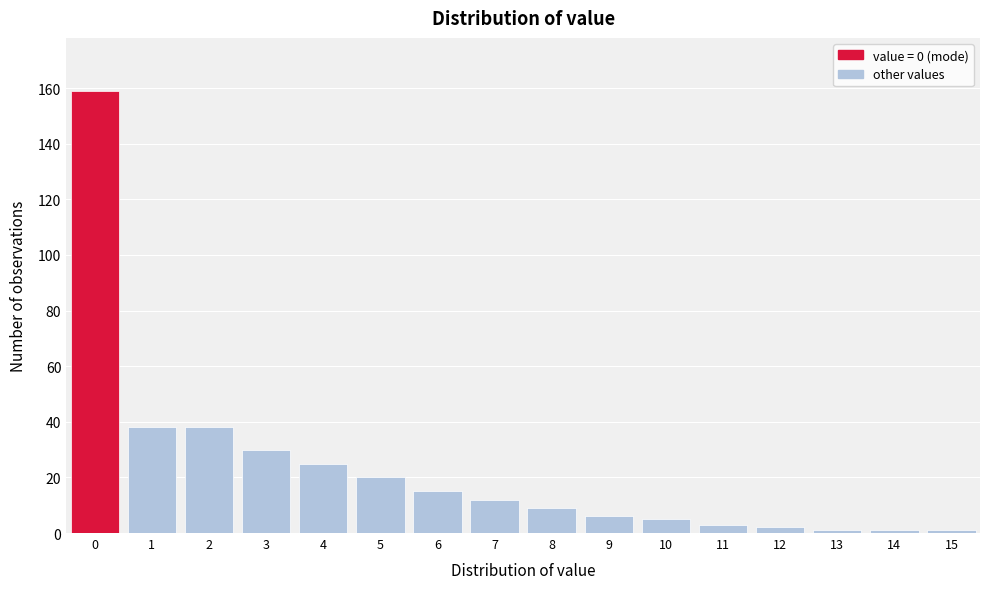

Reading left to right, what are all the values shown in this chart?

0=159	1=38	2=38	3=30	4=25	5=20	6=15	7=12	8=9	9=6	10=5	11=3	12=2	13=1	14=1	15=1